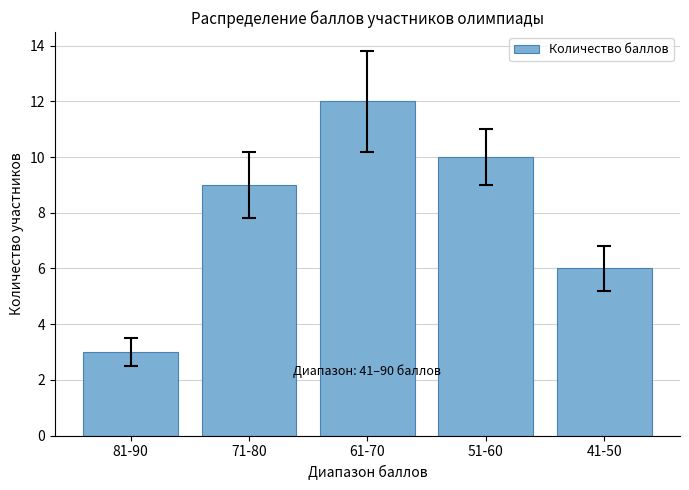

What is the ratio of the value at 81-90 to the value at 51-60?

0.3